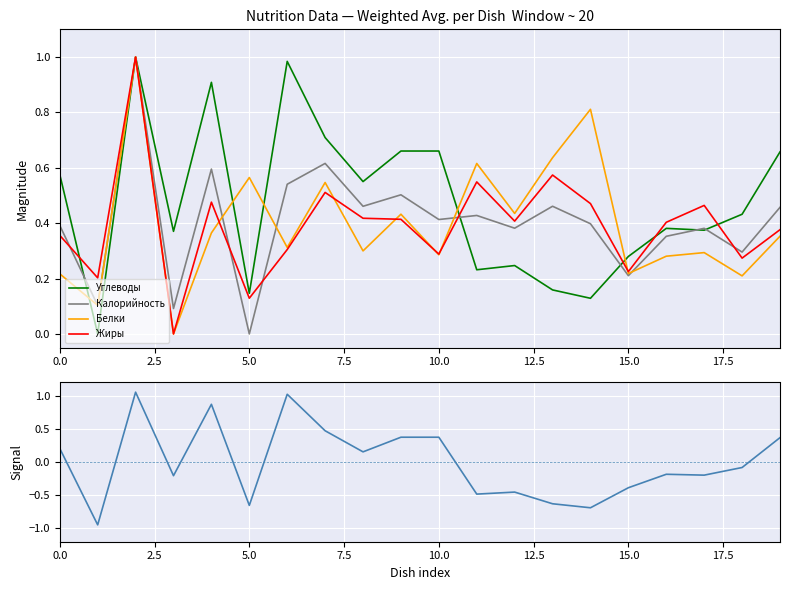

The value of Углеводы at 0.0 is 0.4. True or false?

False